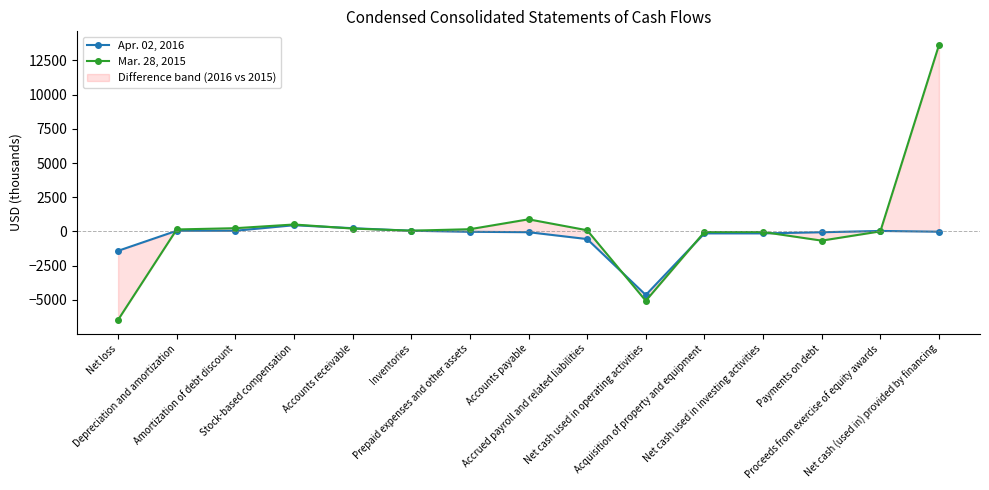

At which category is the sum across all series the highest?

Net cash (used in) provided by financing